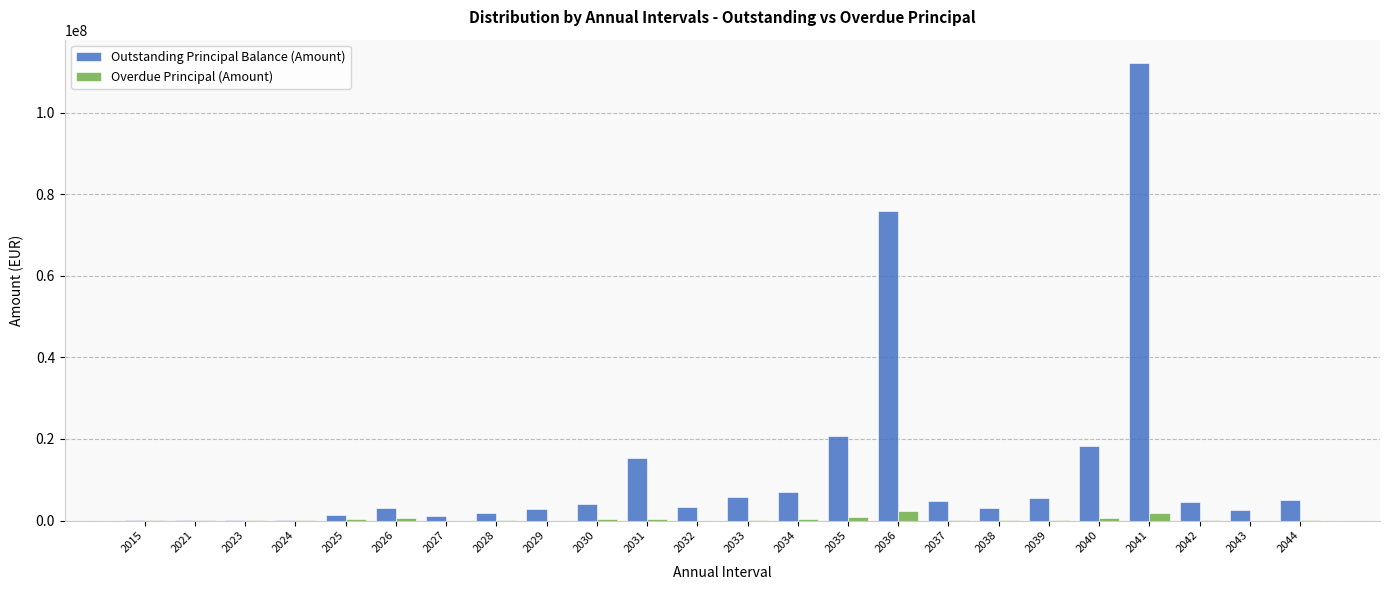

At which category is the sum across all series the highest?

2041